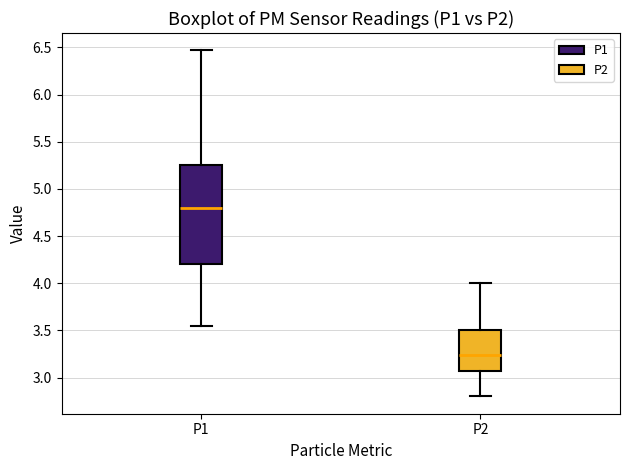

Which box is the tallest, from its lower edge to its upper edge?

P1